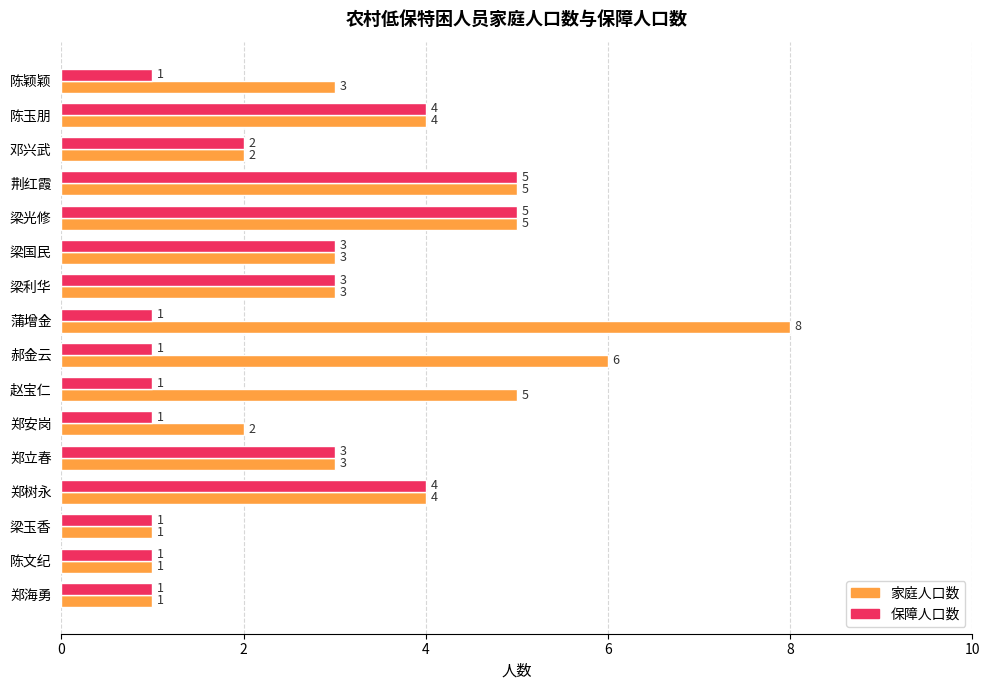

How many categories are shown in the chart?

16